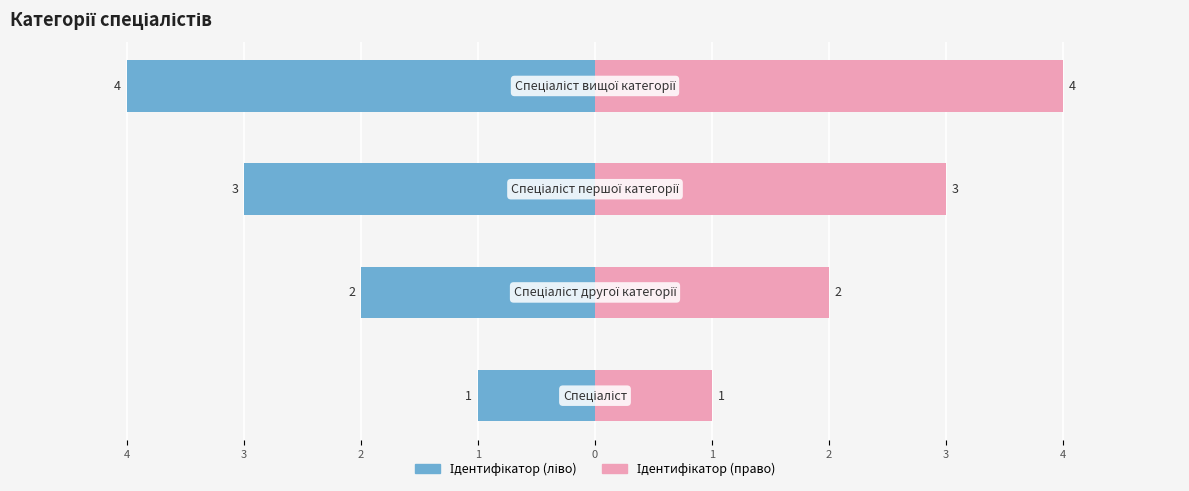

The chart shows a value of 1 at Спеціаліст. True or false?

True